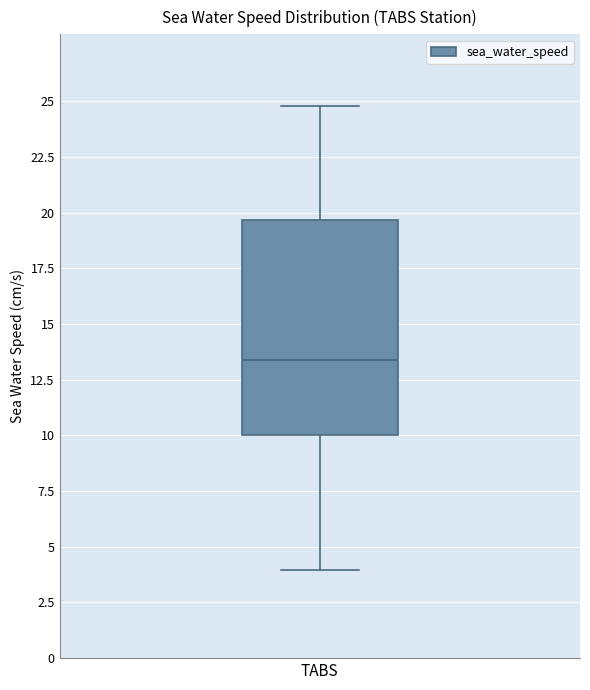

Where does the upper whisker of the box for TABS end on the y-axis? The values are not printed on the chart, so give them approximately, as read against the axis.

25.0